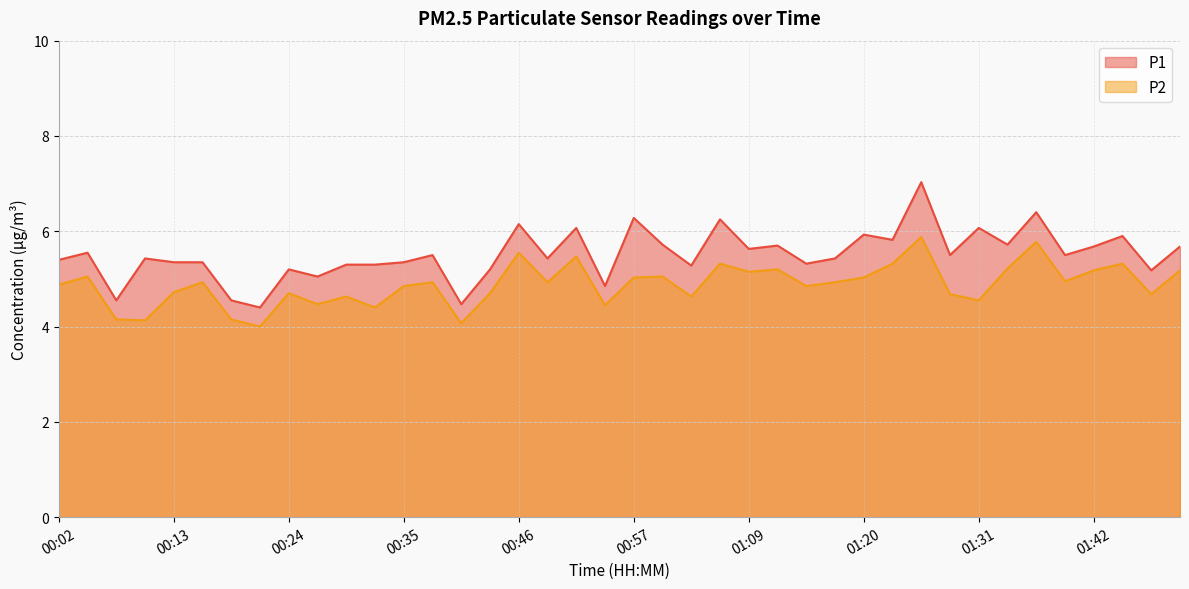

Which series changed the most between 00:13 and 01:11?

P2